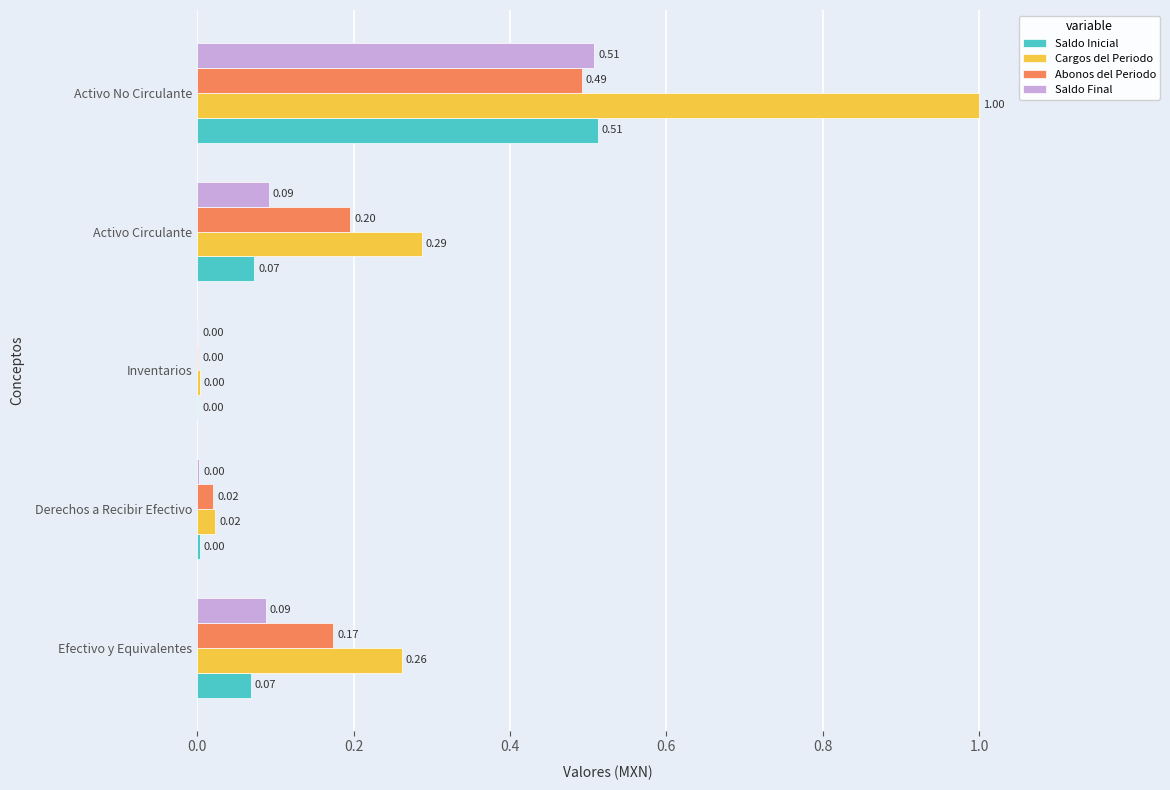

Where is Cargos del Periodo nearest to the value 0?

Inventarios